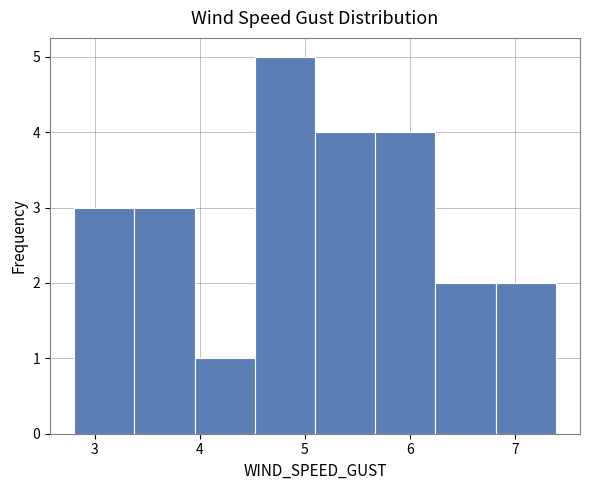

Which range on the x-axis has the tallest bar?

4.5 to 5.1